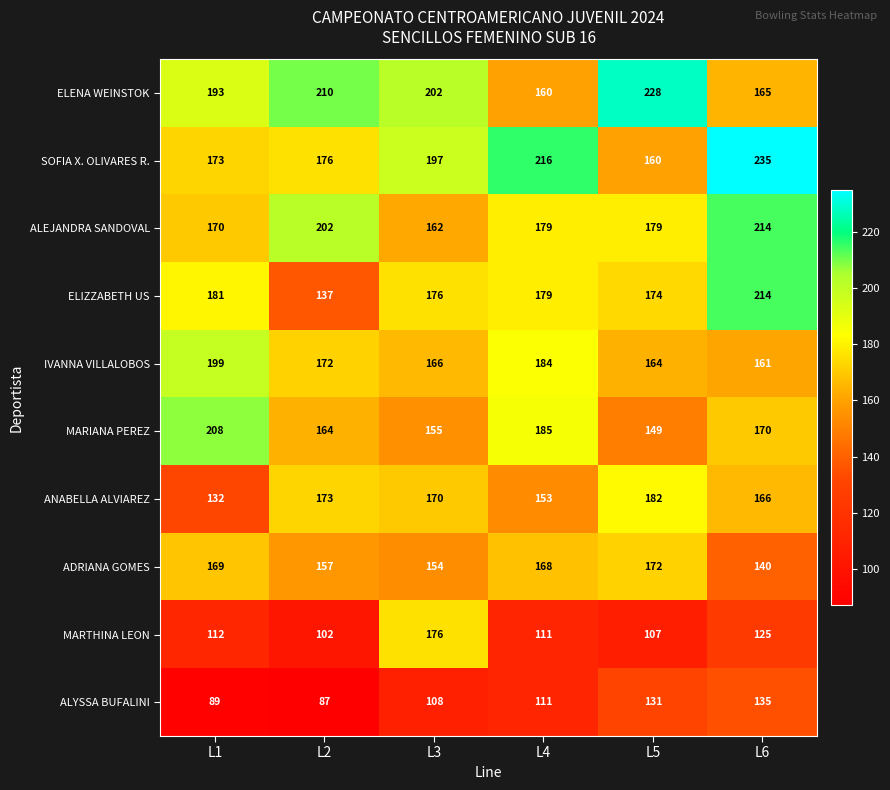

What is the total value across all series at L5?

1646